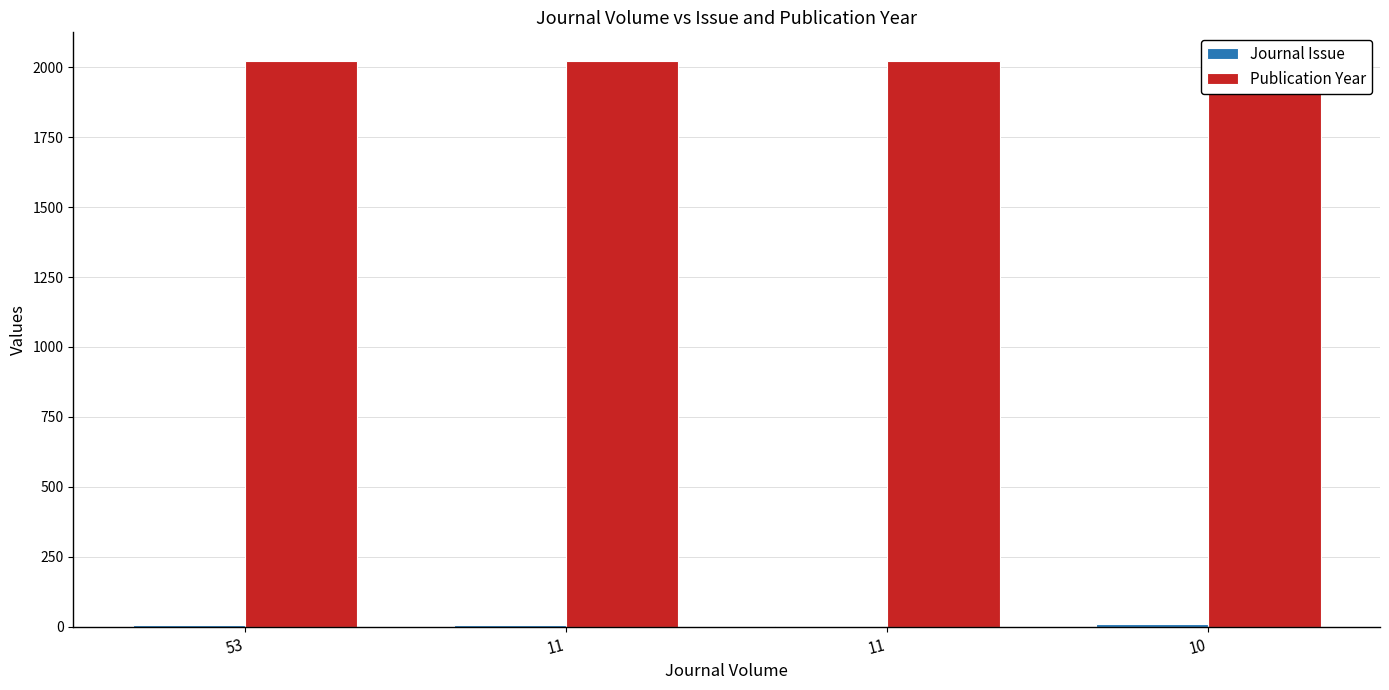

Reading left to right, list all the values displayed in this chart.

Journal Issue: 6	6	5	12
Publication Year: 2022	2023	2023	2022